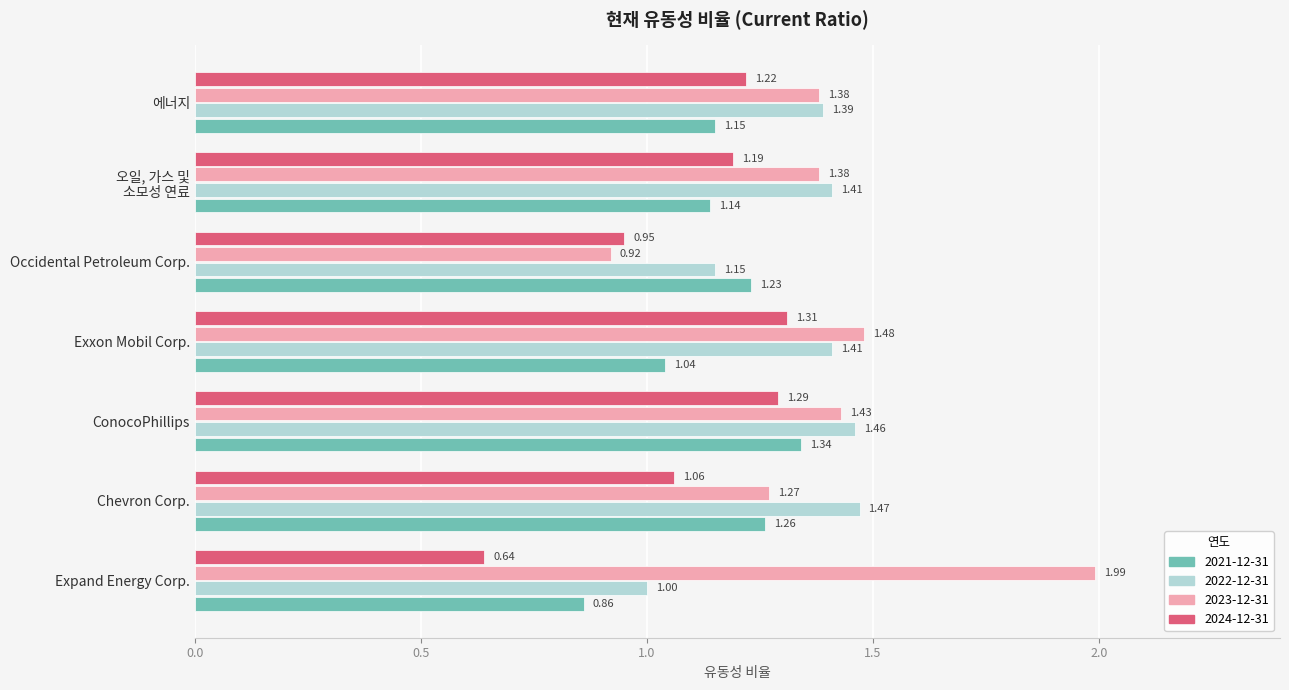

Rank the series at 에너지 from highest to lowest value.

2022-12-31, 2023-12-31, 2024-12-31, 2021-12-31